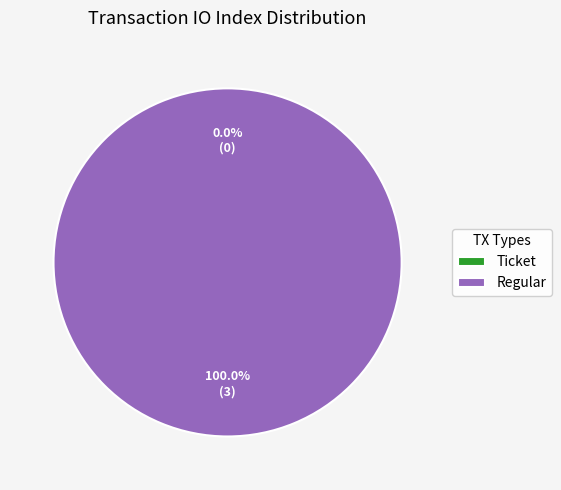

What is the majority slice?

Regular